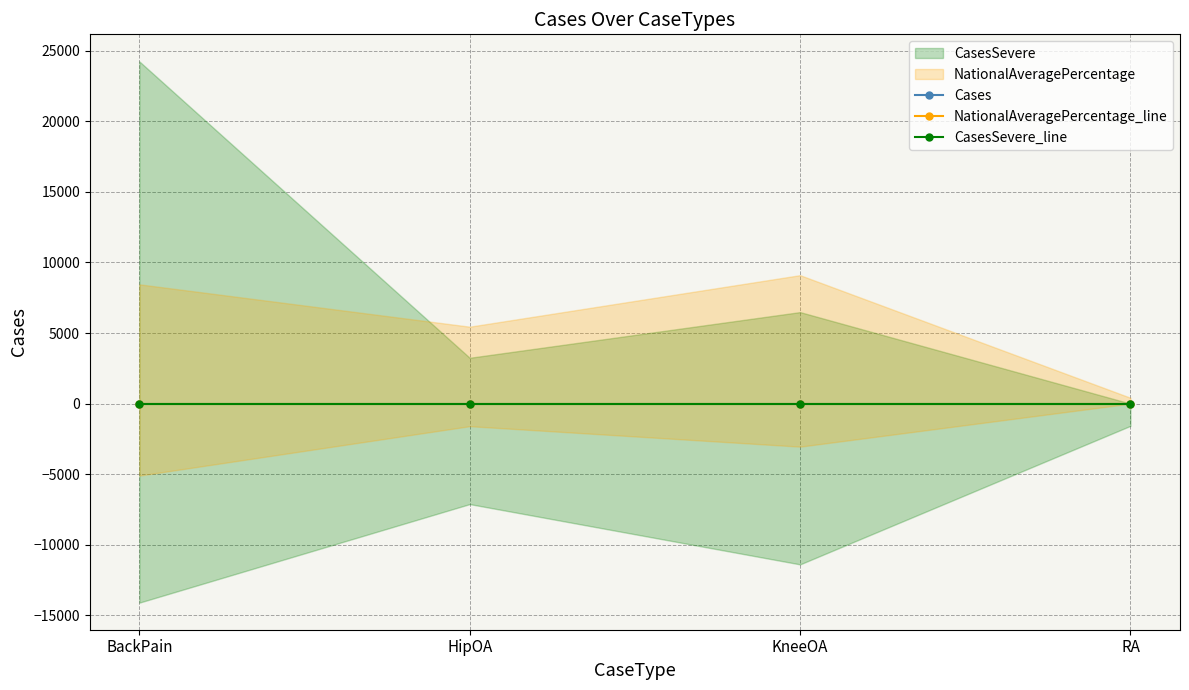

True or false: CasesSeverePercentage and NationalAveragePercentage cross at least once.

False